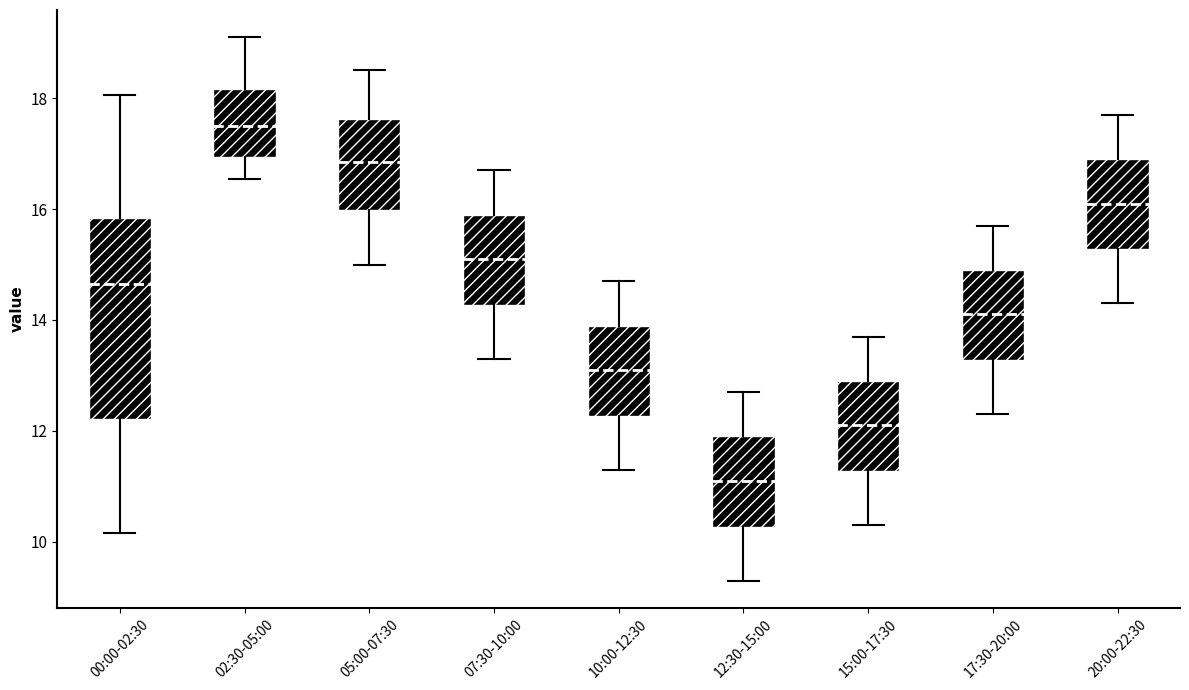

Reading left to right, transcribe this box plot: for each box, give where its median line is, the range the box spans, and where its two whiskers end, as read against the y-axis. The values are not printed on the chart, so give them approximately, as read against the axis.

00:00-02:30: median 14.6, box 12.2 to 15.8, whiskers 10.2 to 18.0
02:30-05:00: median 17.6, box 17.0 to 18.2, whiskers 16.6 to 19.2
05:00-07:30: median 16.8, box 16.0 to 17.6, whiskers 15.0 to 18.6
07:30-10:00: median 15.2, box 14.2 to 16.0, whiskers 13.4 to 16.8
10:00-12:30: median 13.2, box 12.2 to 14.0, whiskers 11.4 to 14.8
12:30-15:00: median 11.2, box 10.2 to 12.0, whiskers 9.4 to 12.8
15:00-17:30: median 12.2, box 11.2 to 13.0, whiskers 10.4 to 13.8
17:30-20:00: median 14.2, box 13.2 to 15.0, whiskers 12.4 to 15.8
20:00-22:30: median 16.2, box 15.2 to 17.0, whiskers 14.4 to 17.8